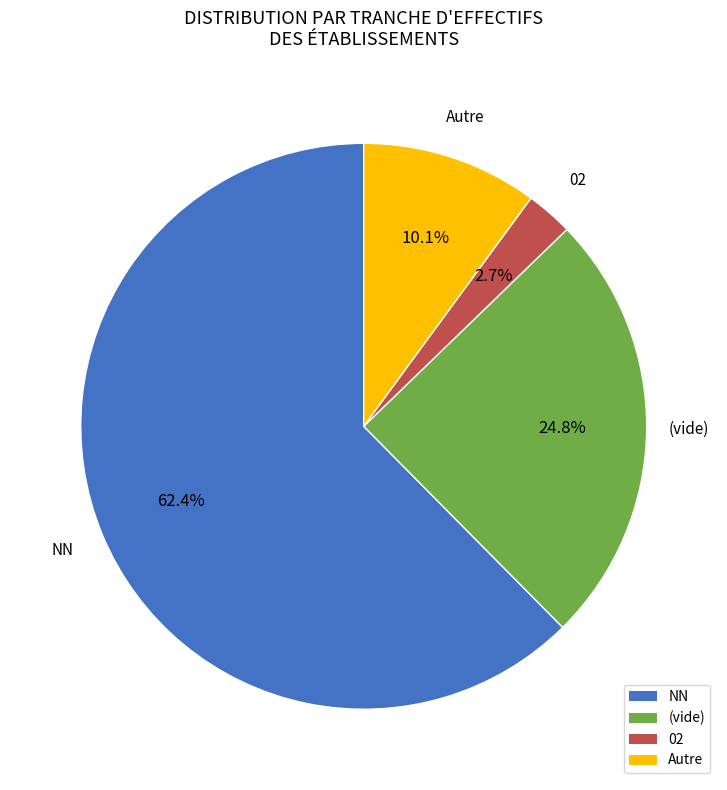

Between NN and Autre, which is larger?

NN